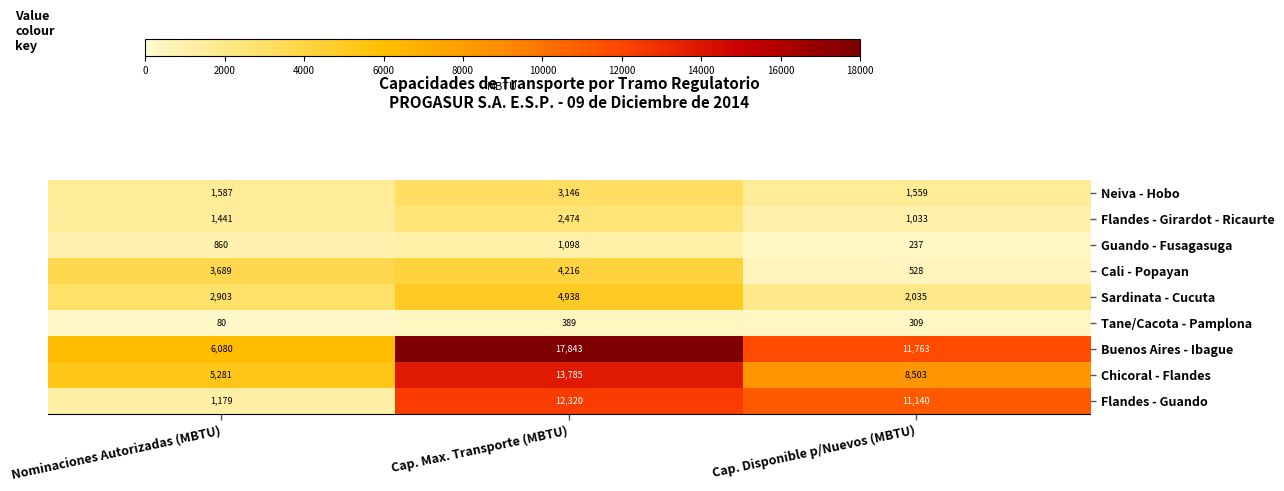

What is the approximate value of Sardinata - Cucuta at Cap. Max. Transporte (MBTU), to the nearest 100?

4900